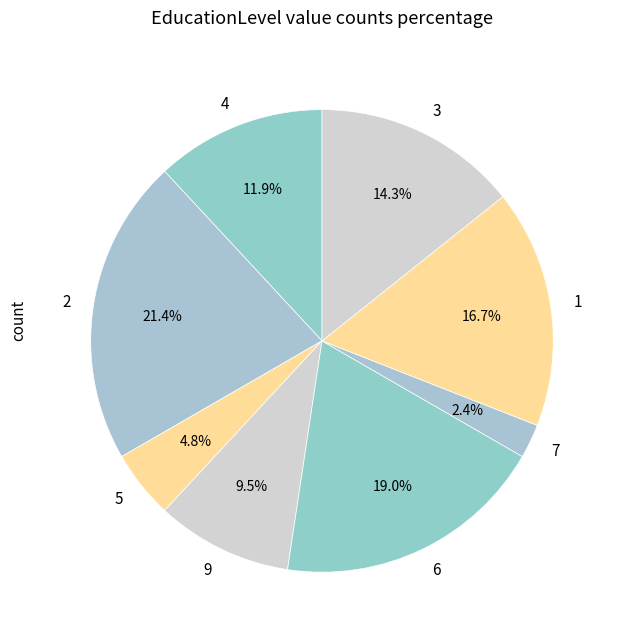

Is it true that 9 is 1% of the pie?

False